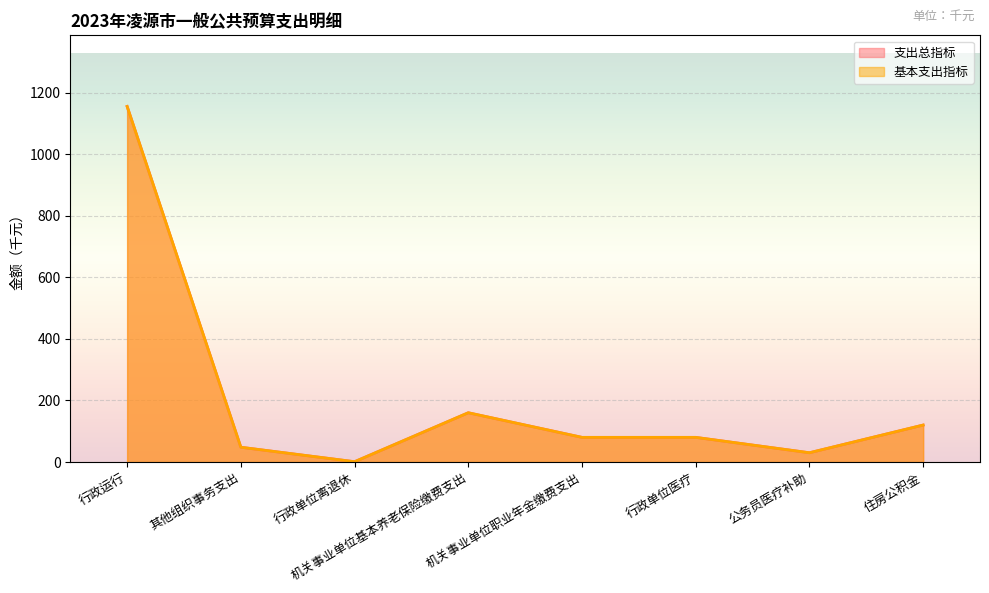

True or false: 支出总指标 and 基本支出指标 intersect in this chart.

False